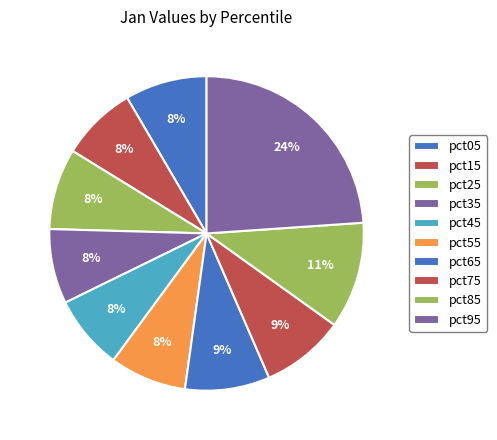

What is the smallest slice in the pie chart?

pct45